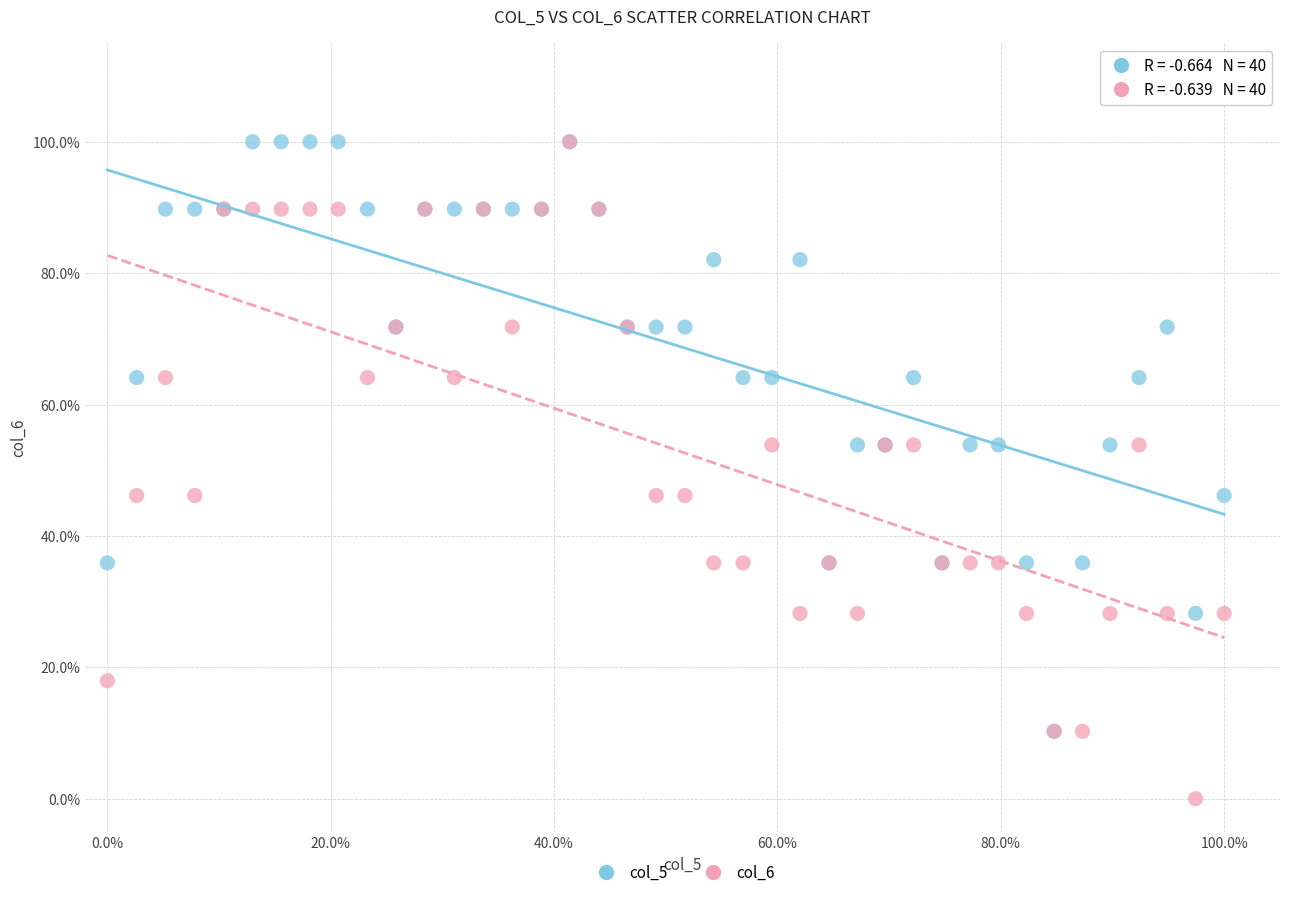

What are all the series names shown in the legend?

col_5, col_6